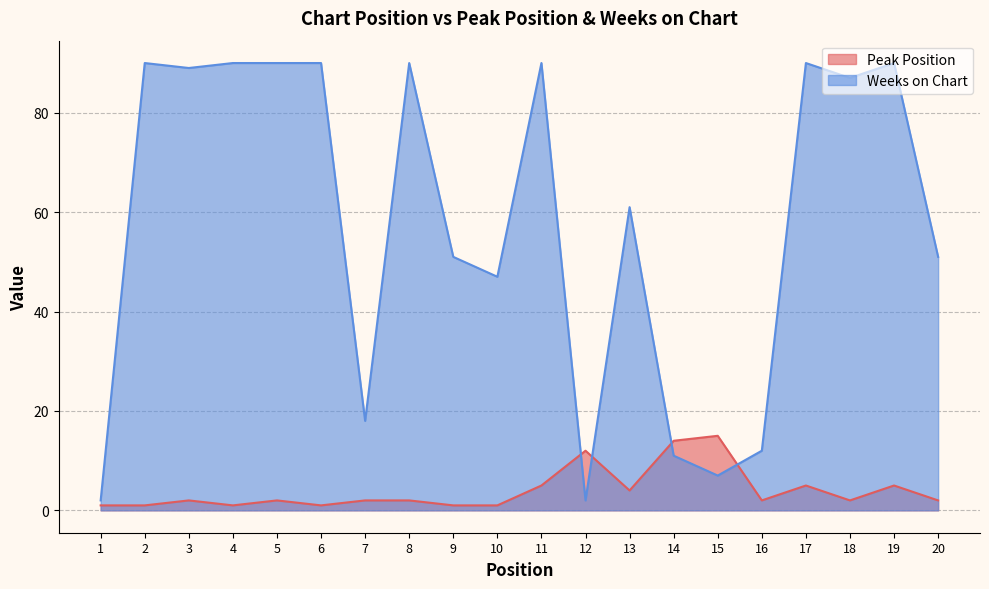

What is the maximum value for Peak Position?

15